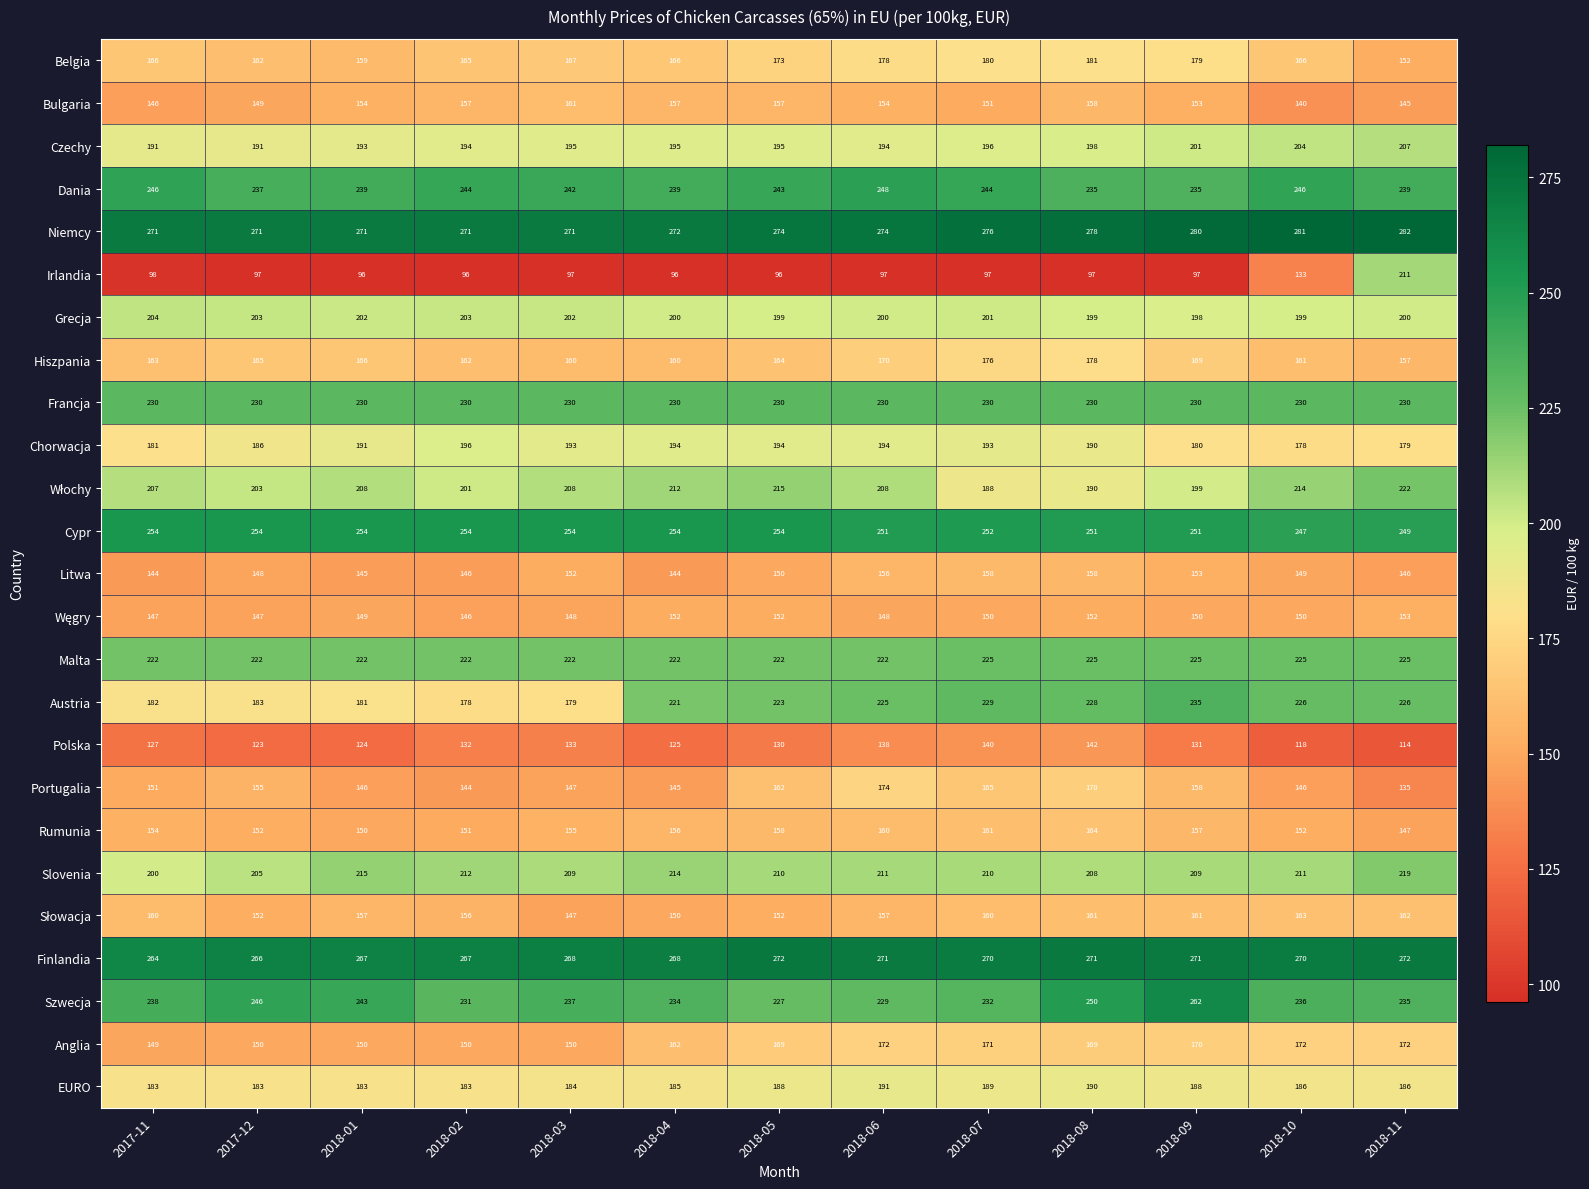

Which series has the widest spread of values?

Irlandia